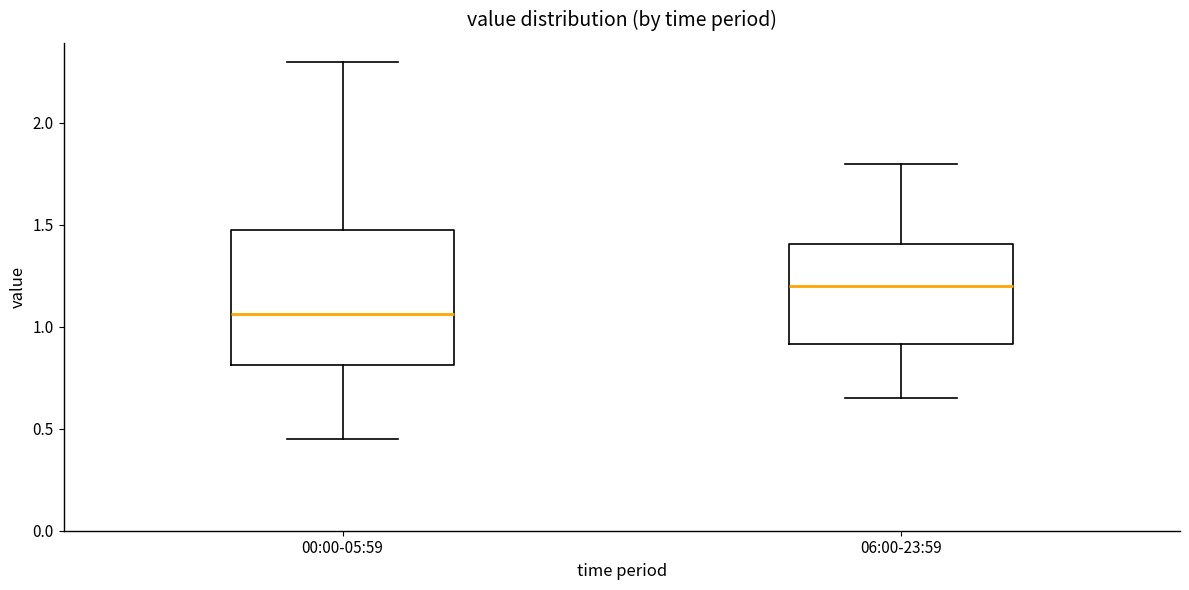

Comparing the boxes themselves (not the whiskers), which one is the tallest?

00:00-05:59